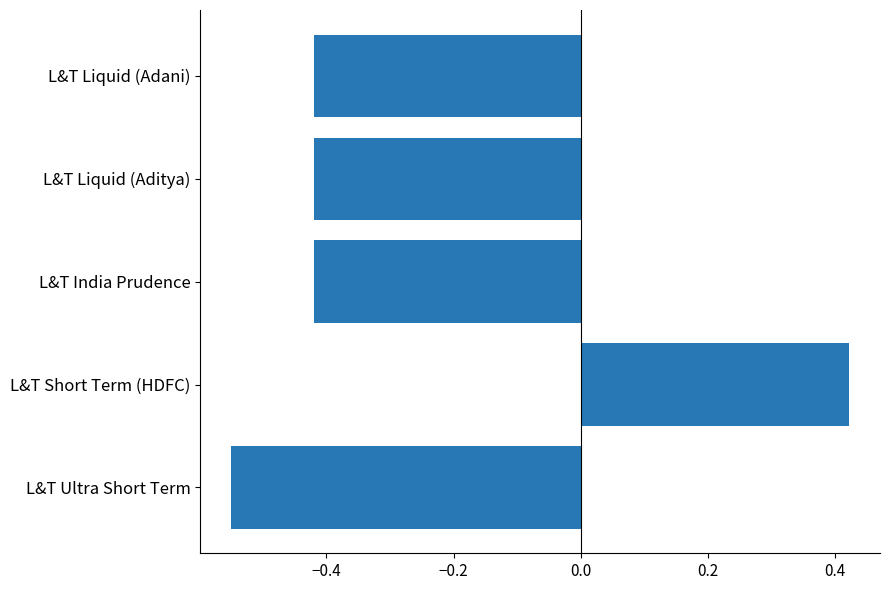

Which label corresponds to the smallest value in the chart?

L&T Ultra Short Term